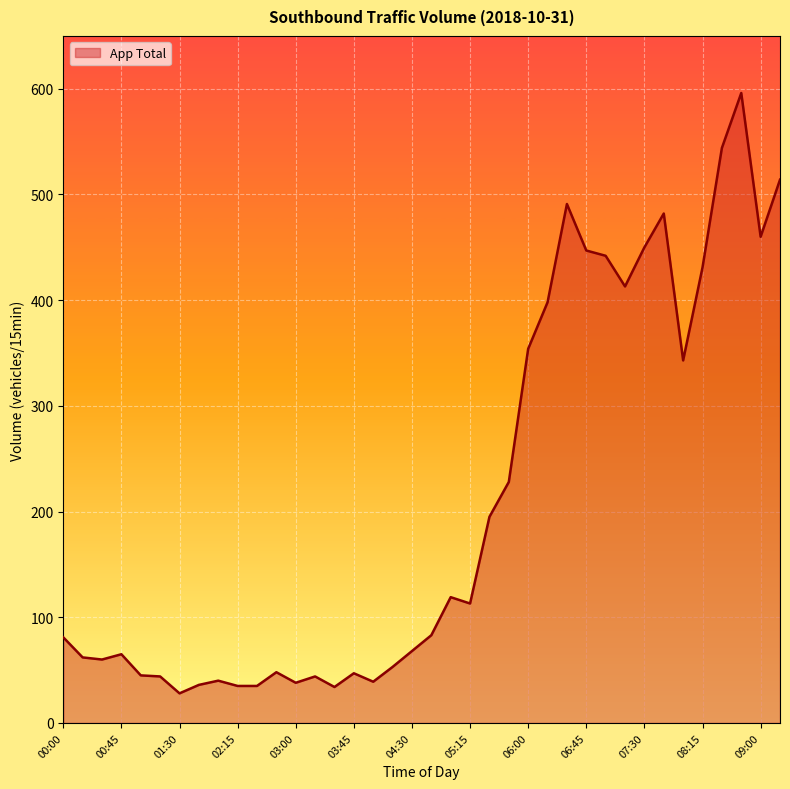

What is the sum of all values?

8005